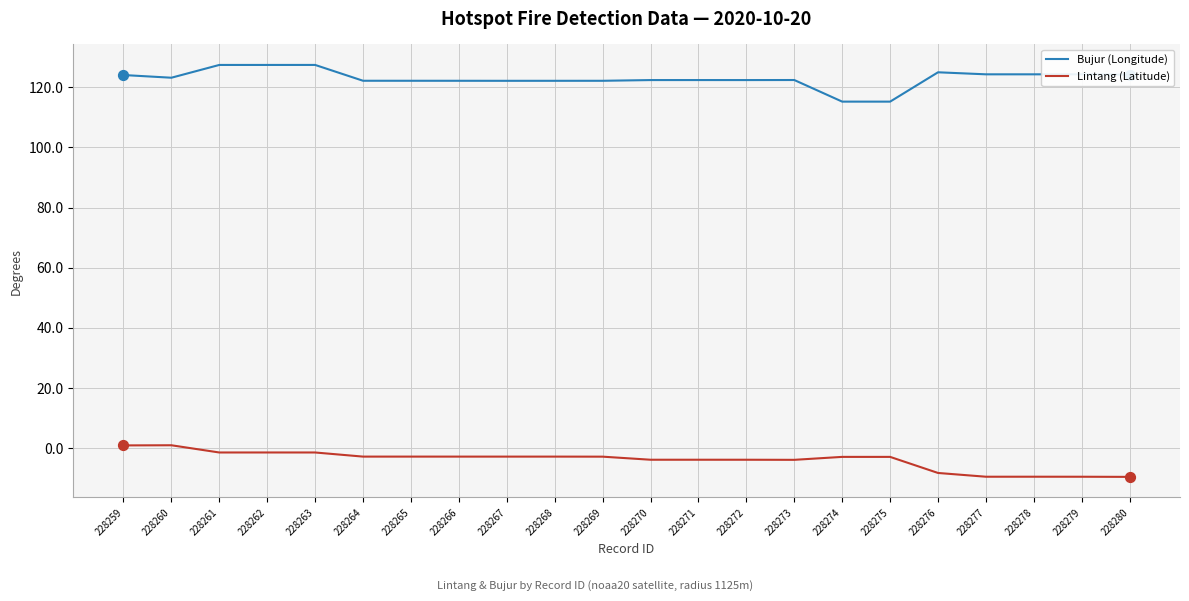

What is the difference between the highest and lowest values at 228280?

133.8